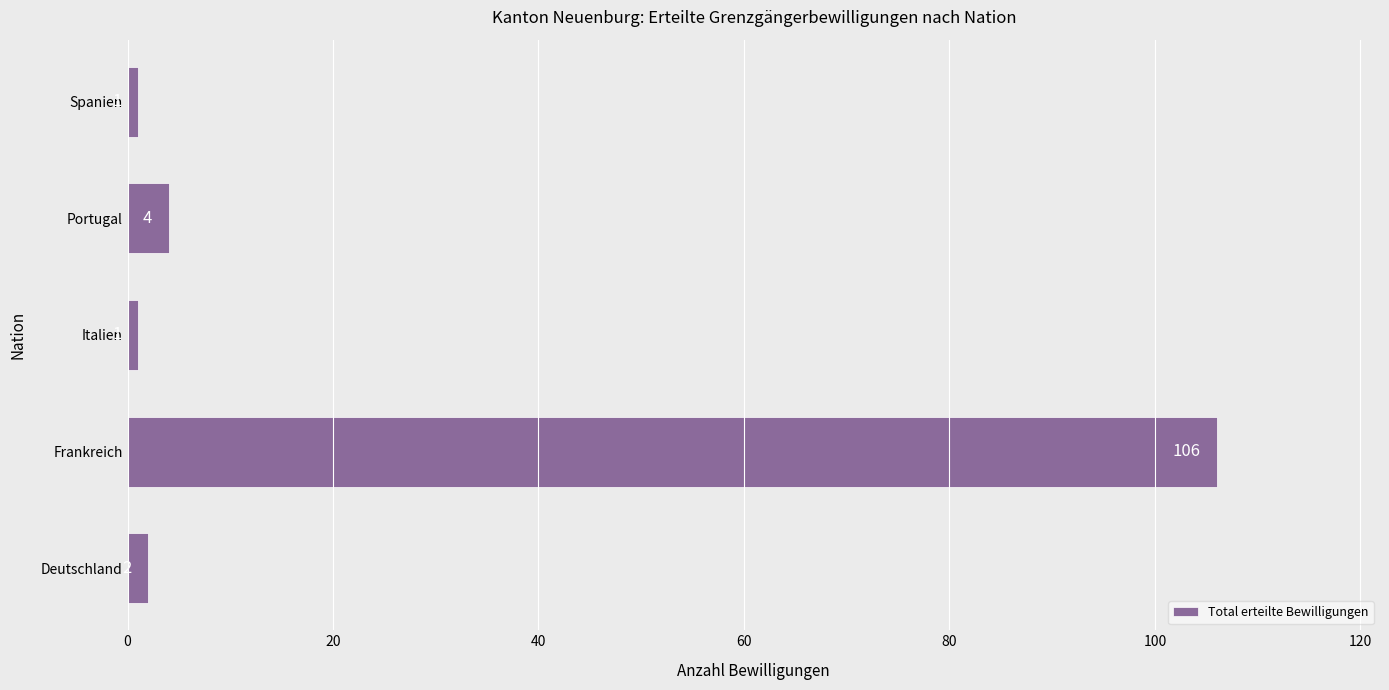

What is the change in value from Deutschland to Frankreich?

+104